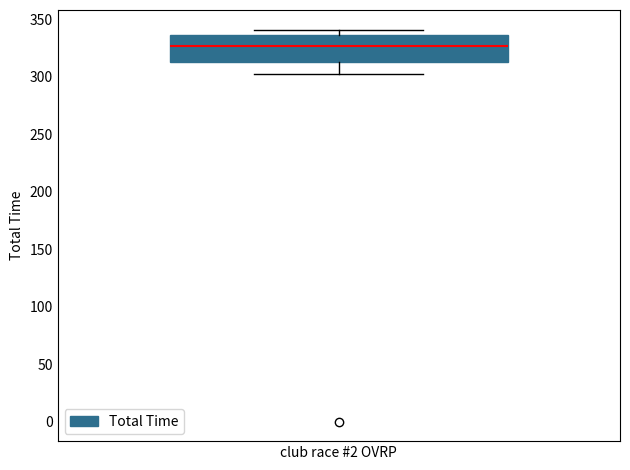

Where is the upper edge of the box for club race #2 OVRP on the y-axis? The values are not printed on the chart, so give them approximately, as read against the axis.

335